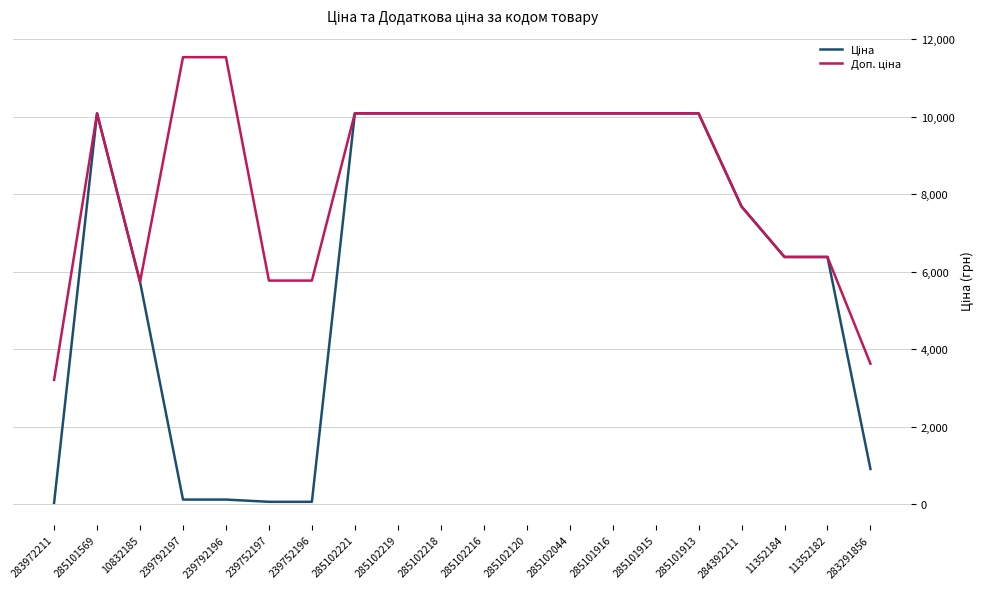

What is the total value across all series at 285101915?

20171.6